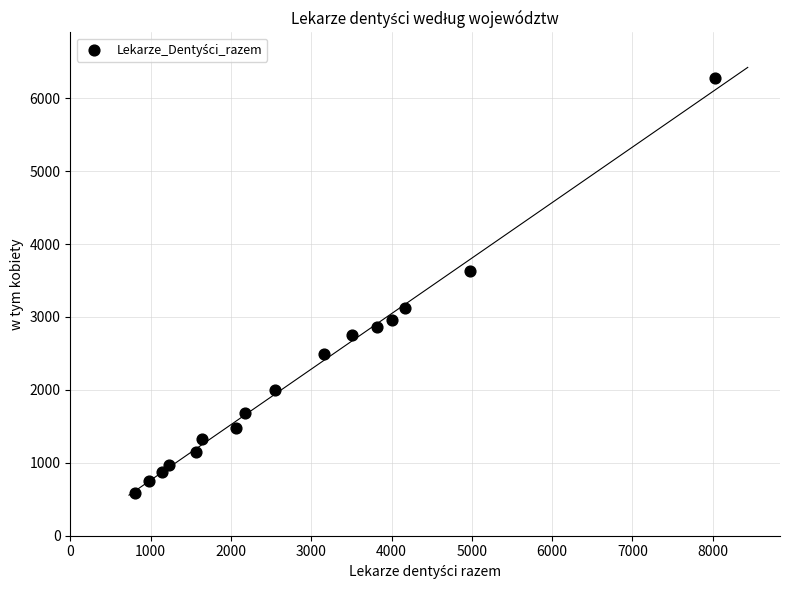

What Y value in the scatter plot is closest to 3432?

3624